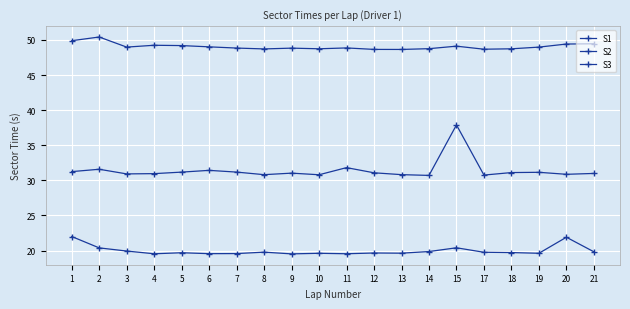

What is the value of the S2 point at the 10th from the left?

48.7